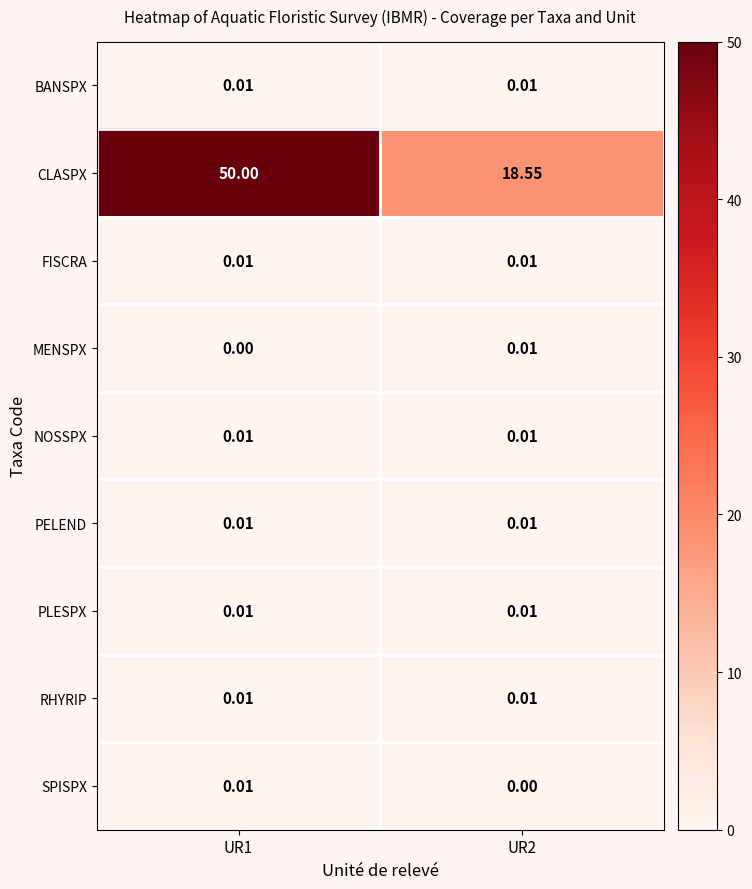

Which series has the largest total across all categories?

CLASPX